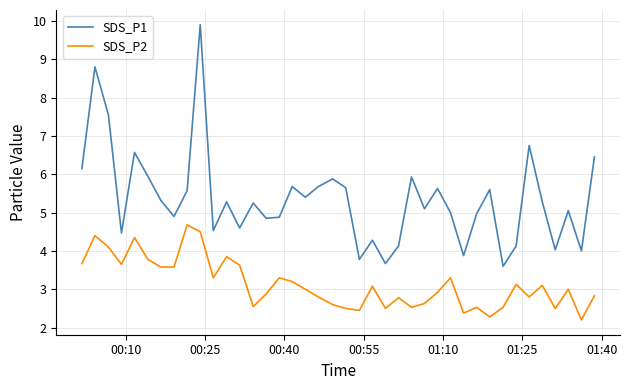

What is the maximum value for SDS_P1?

9.9